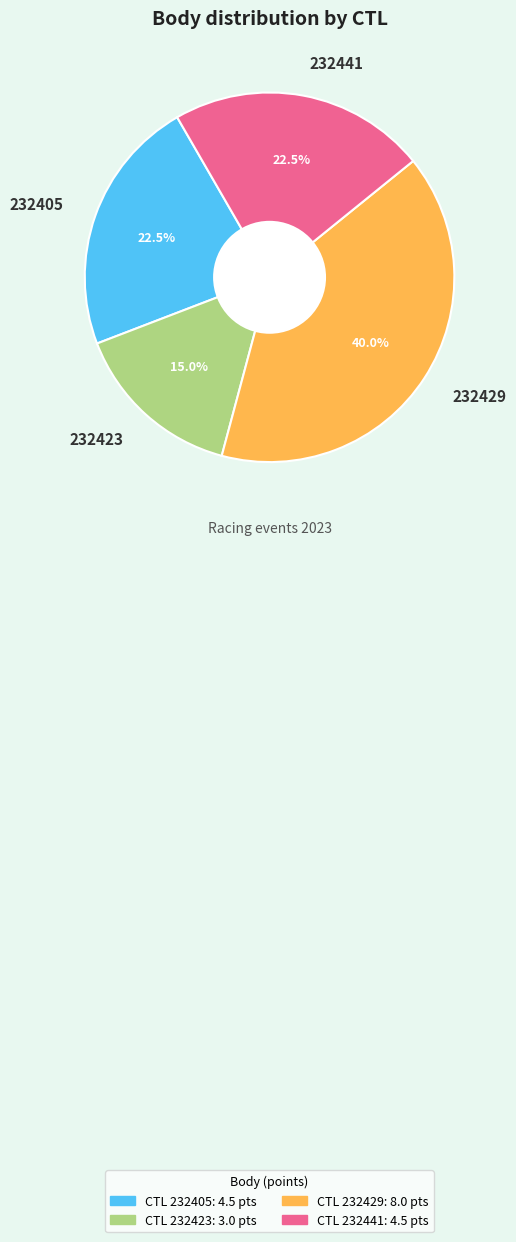

Count the number of slices in the pie.

4